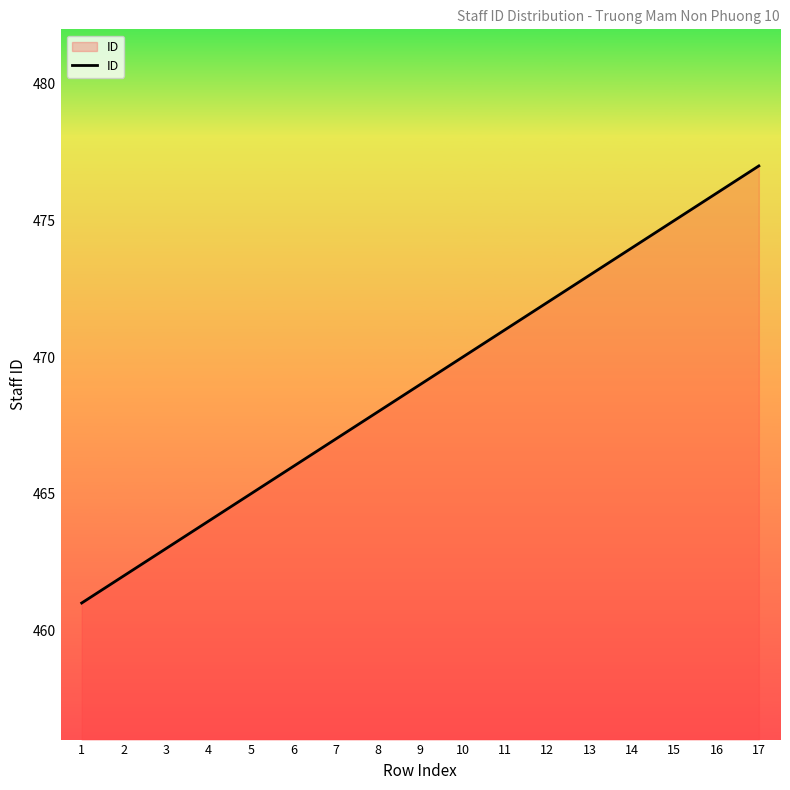

What is the sum of the values at 13 and 1?

934